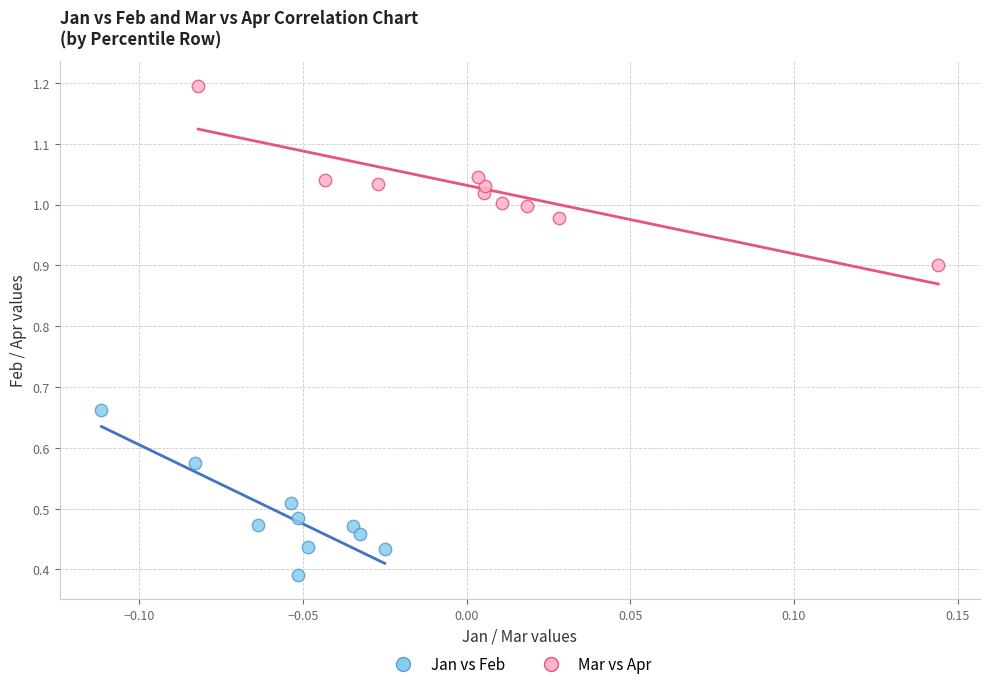

Which series reaches the maximum Y coordinate?

Mar vs Apr